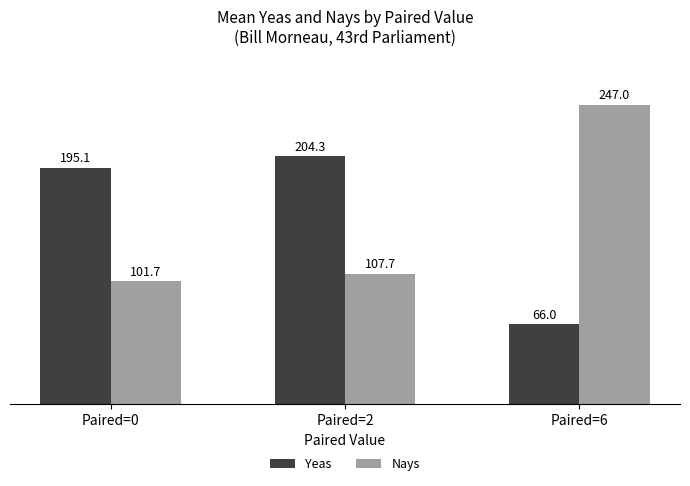

Reading left to right, what are all the values shown in this chart?

Yeas: 195.1	204.3	66.0
Nays: 101.7	107.7	247.0